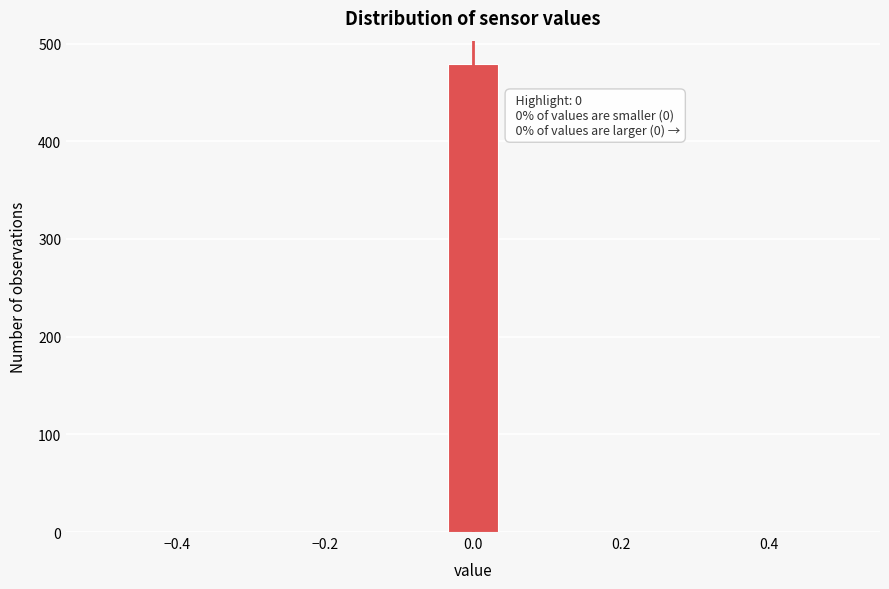

Around what value on the x-axis is the tallest bar? Give the approximate position of its centre, as read against the axis.

0.00